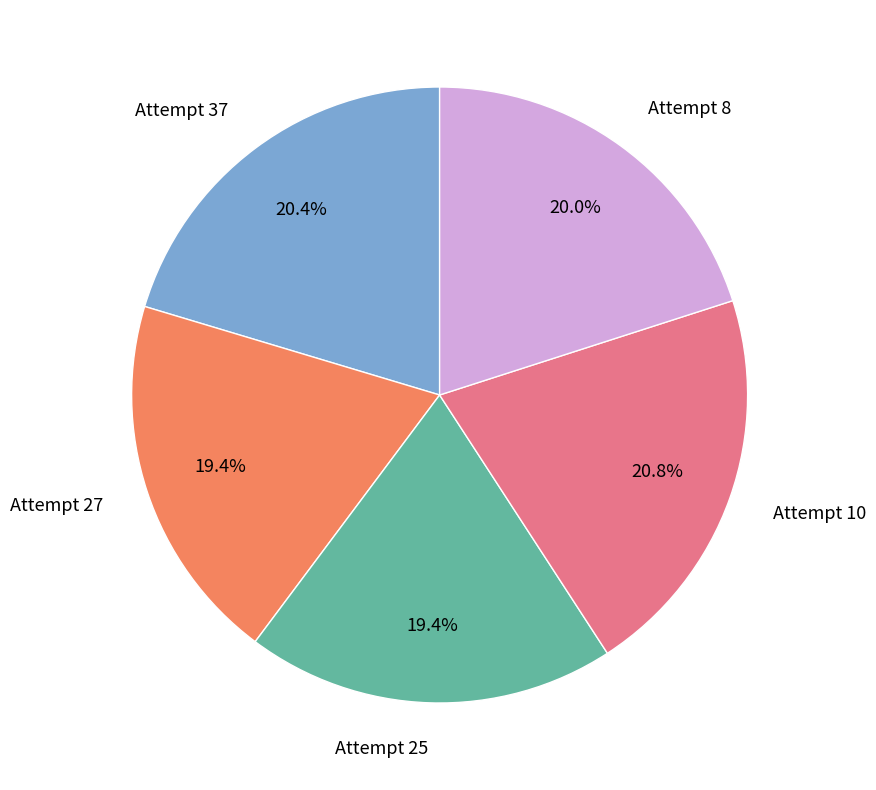

Is it true that Attempt 25 is 27% of the pie?

False